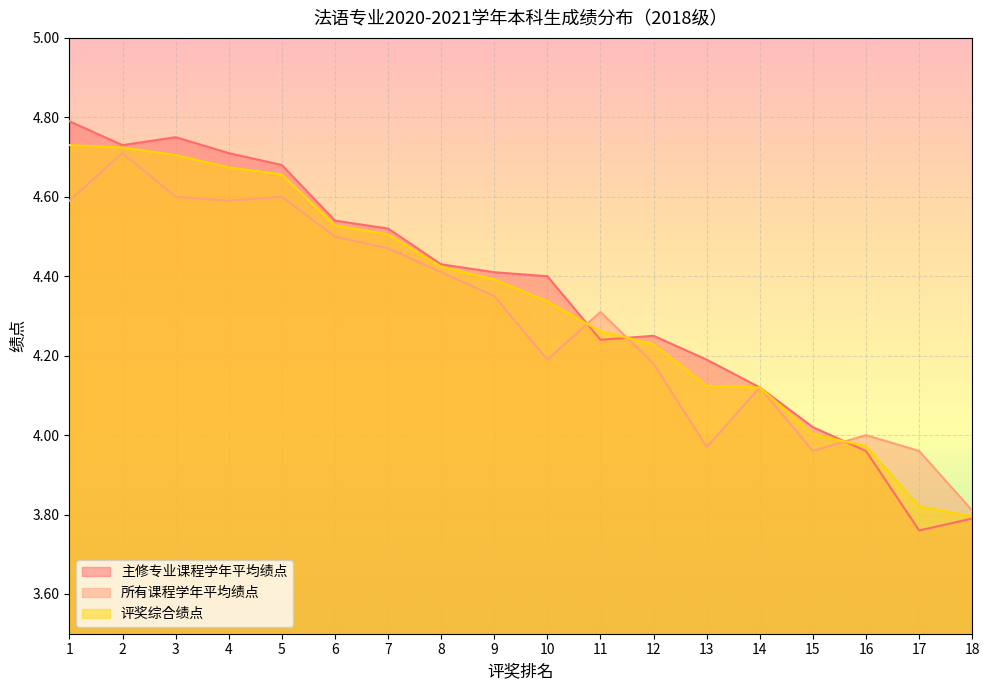

At which label is 主修专业课程学年平均绩点 closest to 4?

15